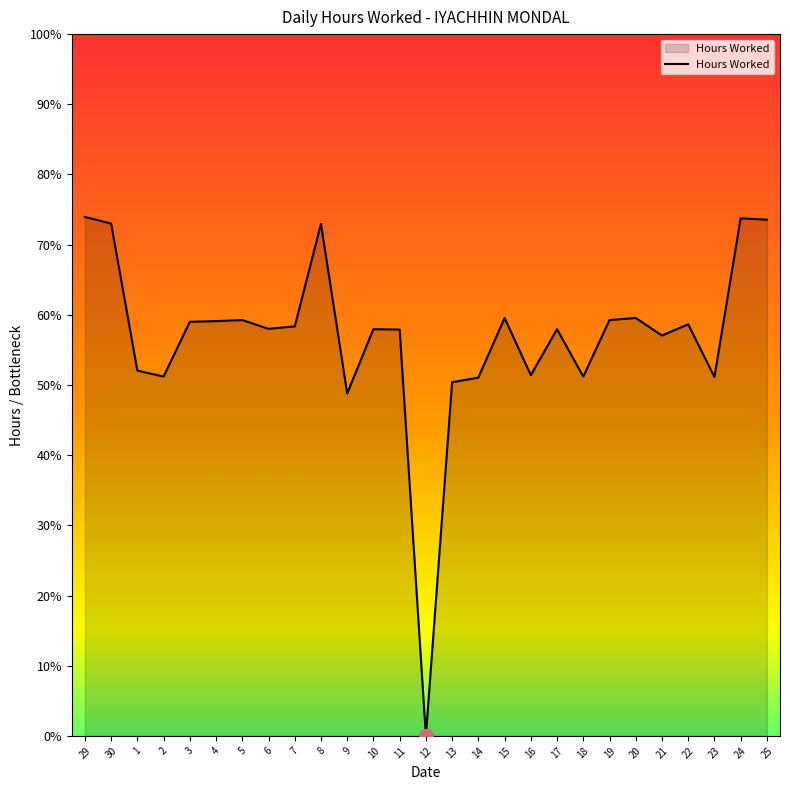

Does the chart display data point markers on the line(s)?

No